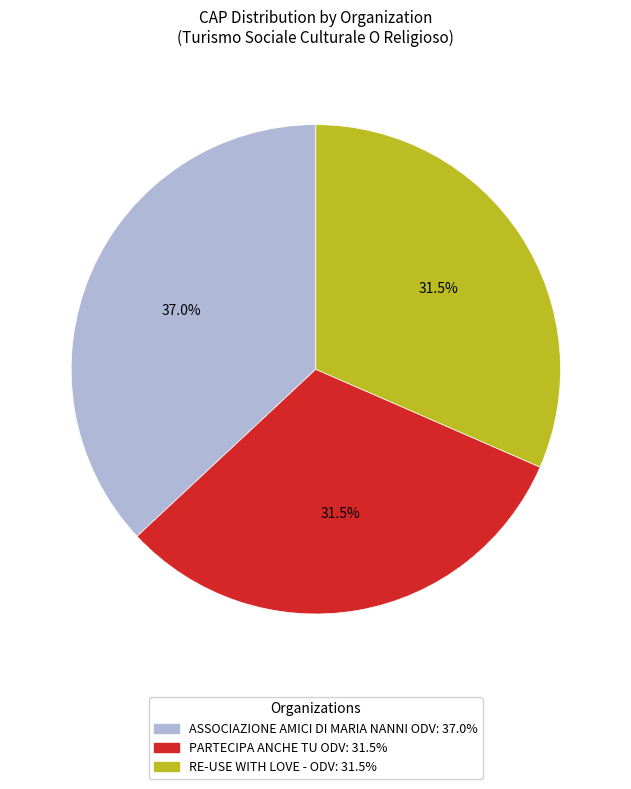

Does PARTECIPA ANCHE TU ODV represent more than half of the total?

No